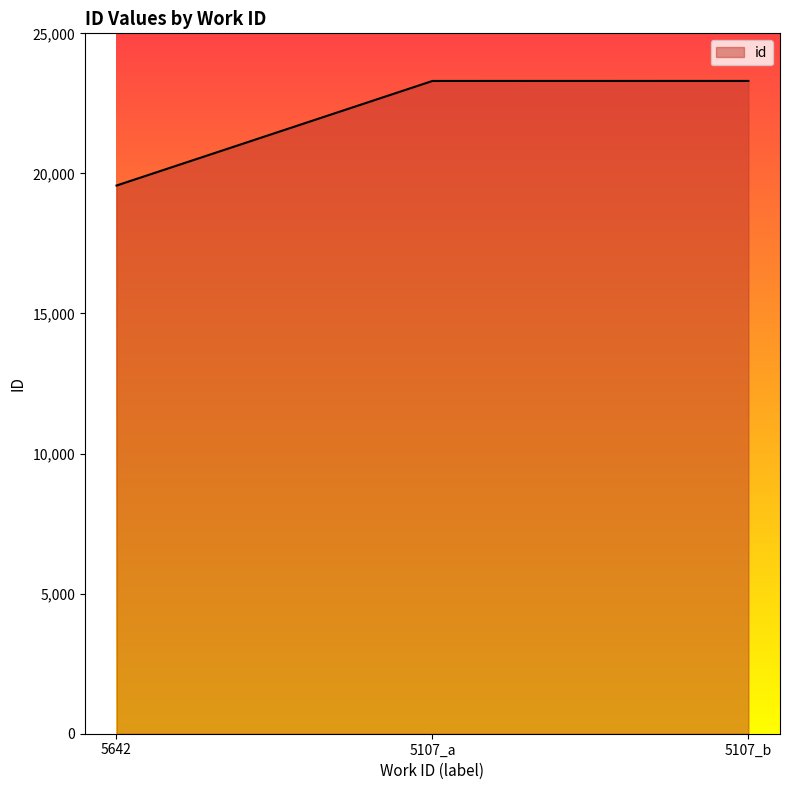

What is the average value?

22056